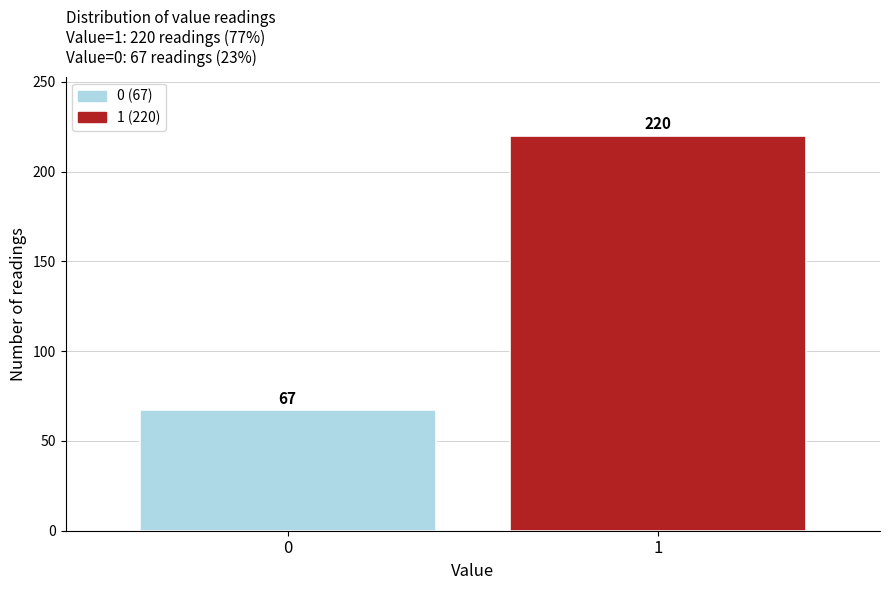

Reading left to right, list all the values displayed in this chart.

67	220